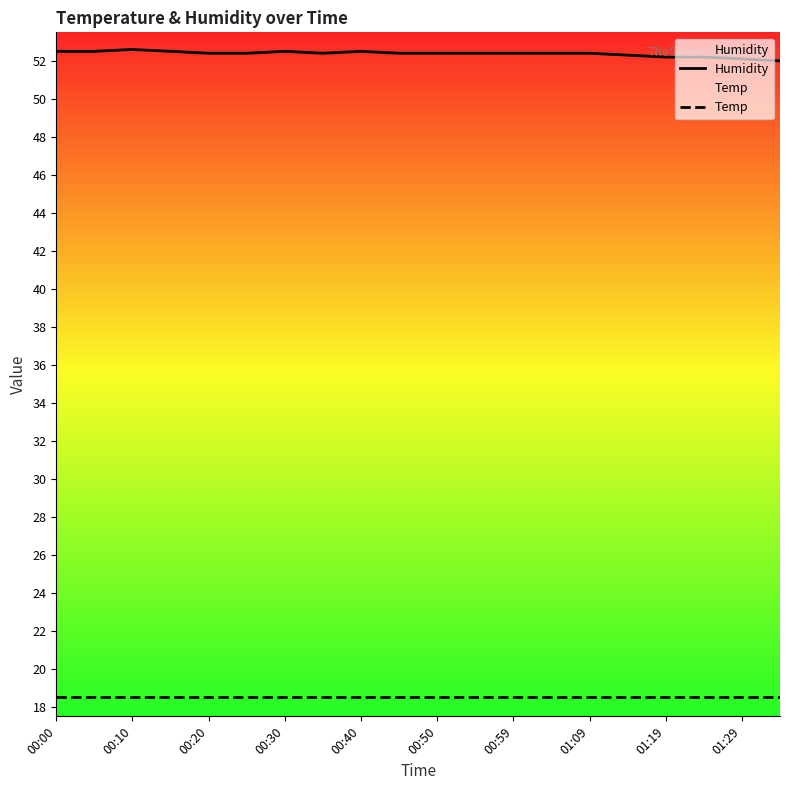

What is the difference between the highest and lowest values at 00:59?

33.9